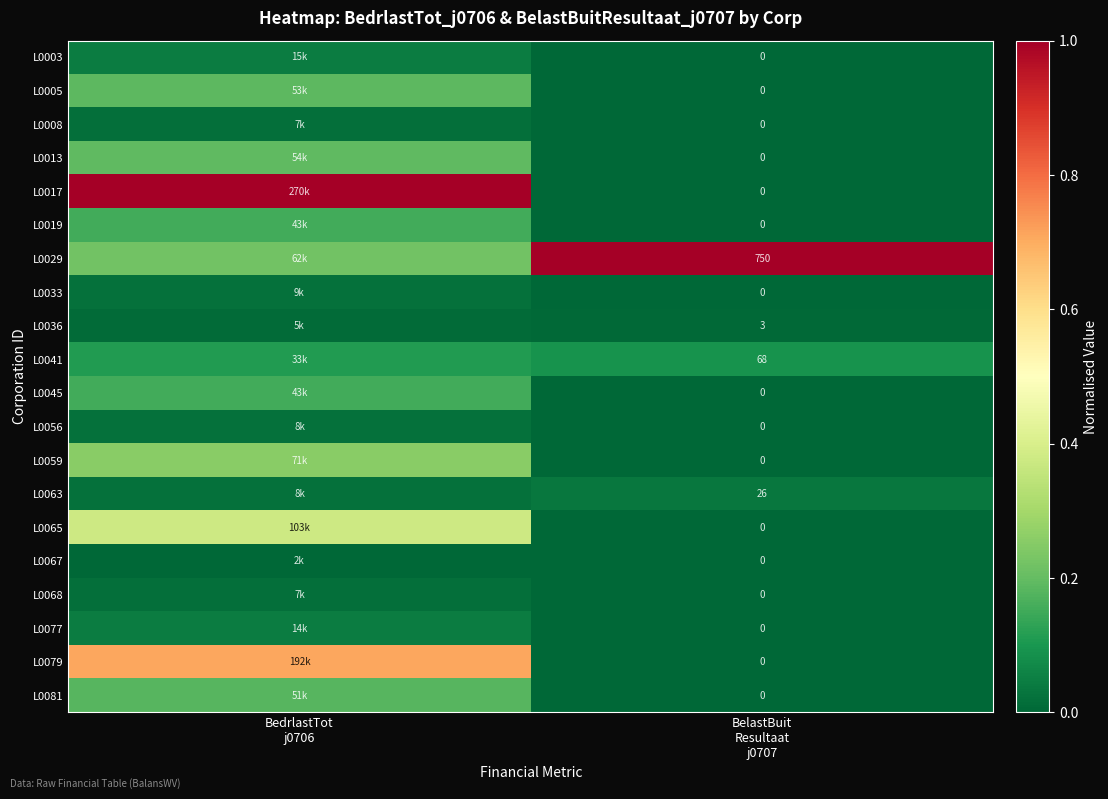

Which series has the largest range (max minus min)?

L0017